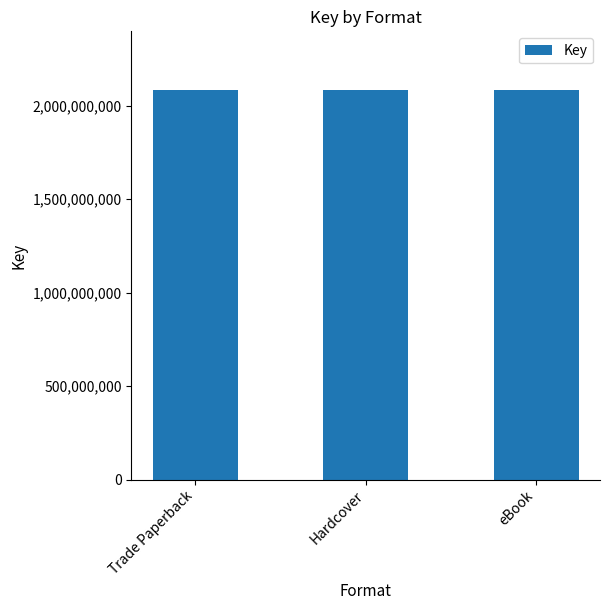

What is the value of the 1st bar from the left?

2085914975